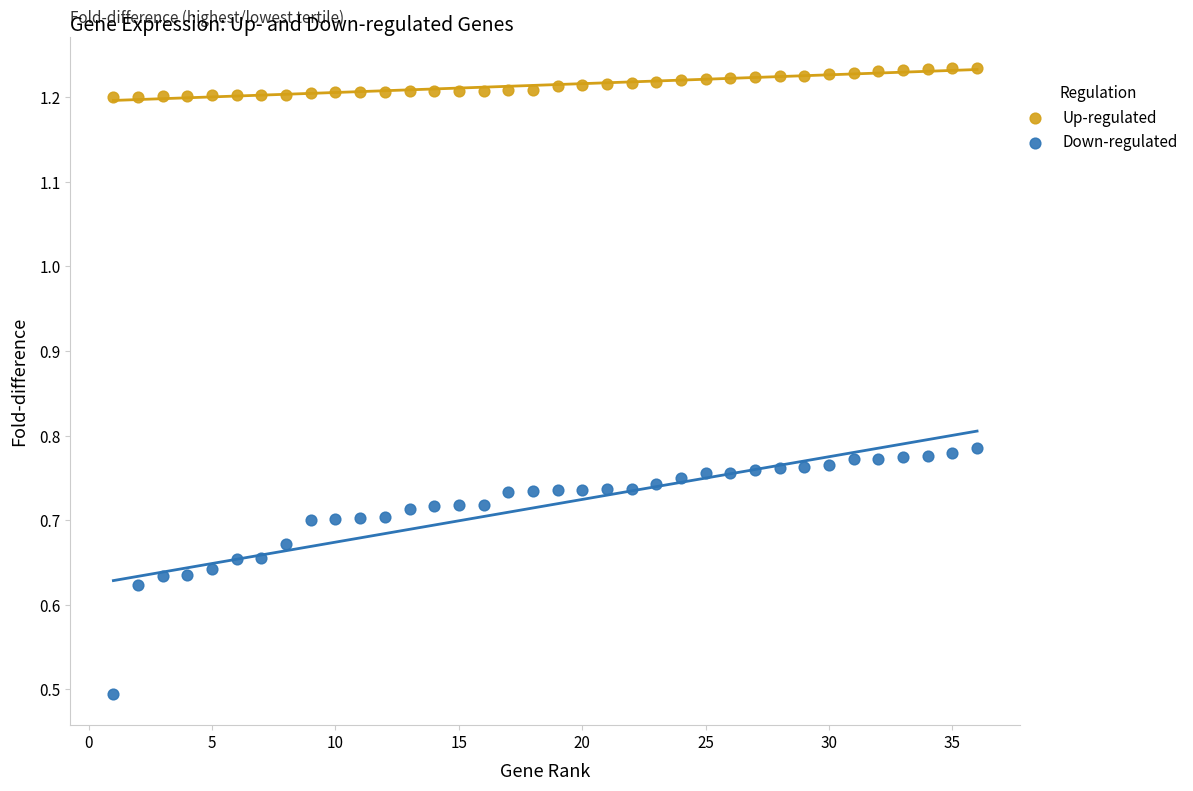

In the Down-regulated series, what Y value is closest to 0?

0.5